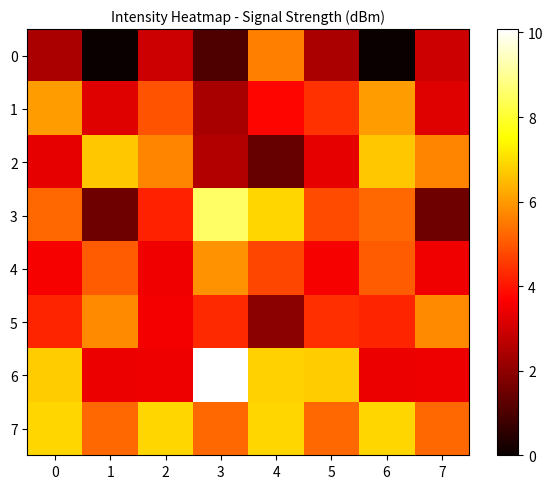

How many series are shown in this chart?

8